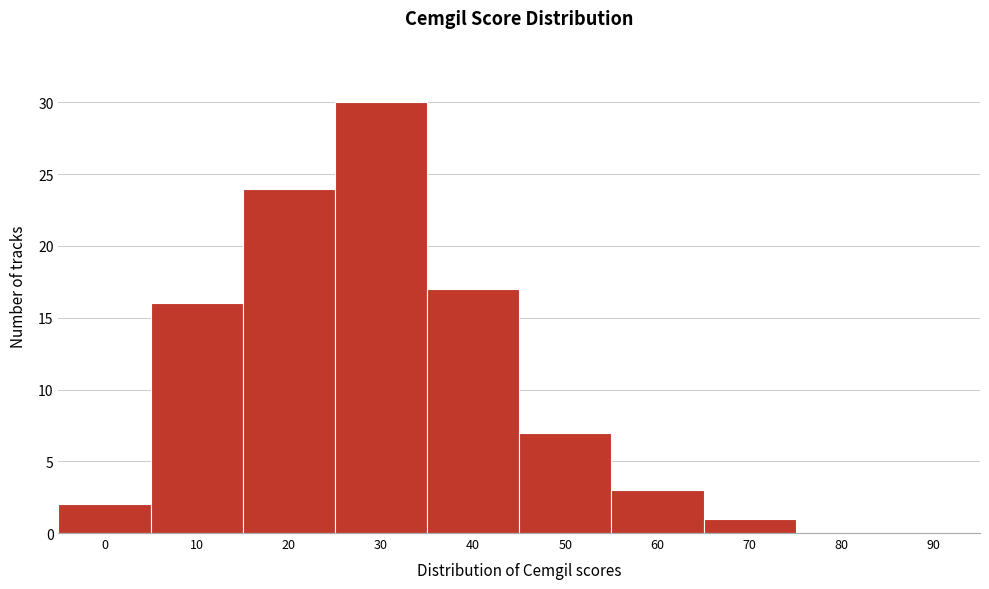

Reading right to left, what are all the values shown in this chart?

90=0	80=0	70=1	60=3	50=7	40=17	30=30	20=24	10=16	0=2